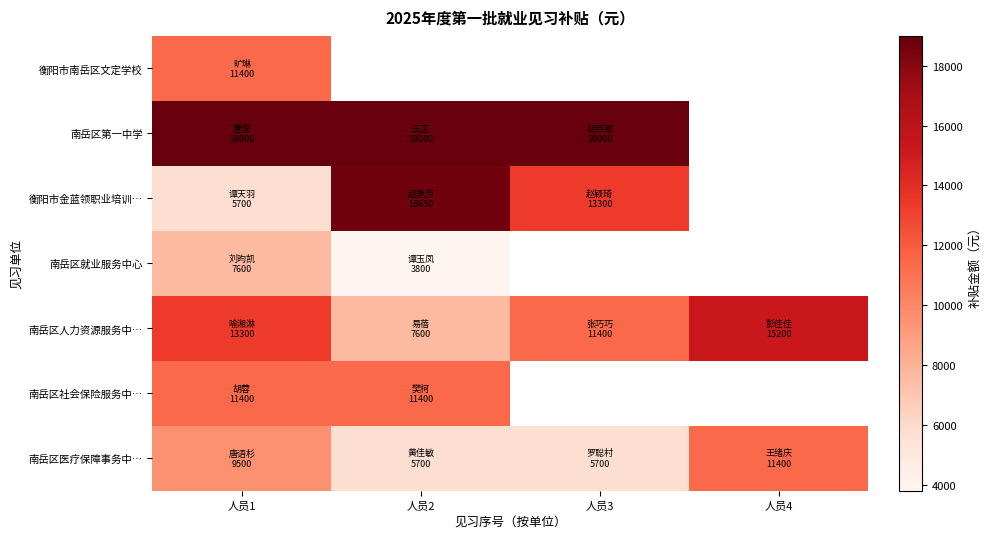

Rank the categories by 南岳区医疗保障事务中… value from lowest to highest.

人员2, 人员3, 人员1, 人员4